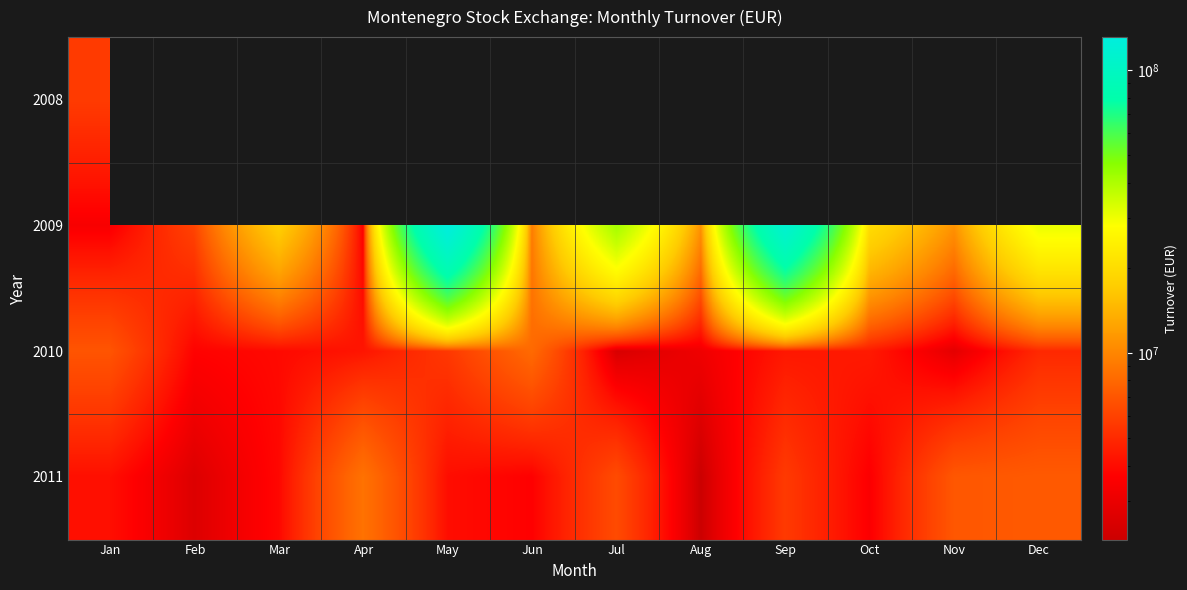

Is the value of 2010 at Dec greater than the value of 2011 at Oct?

Yes